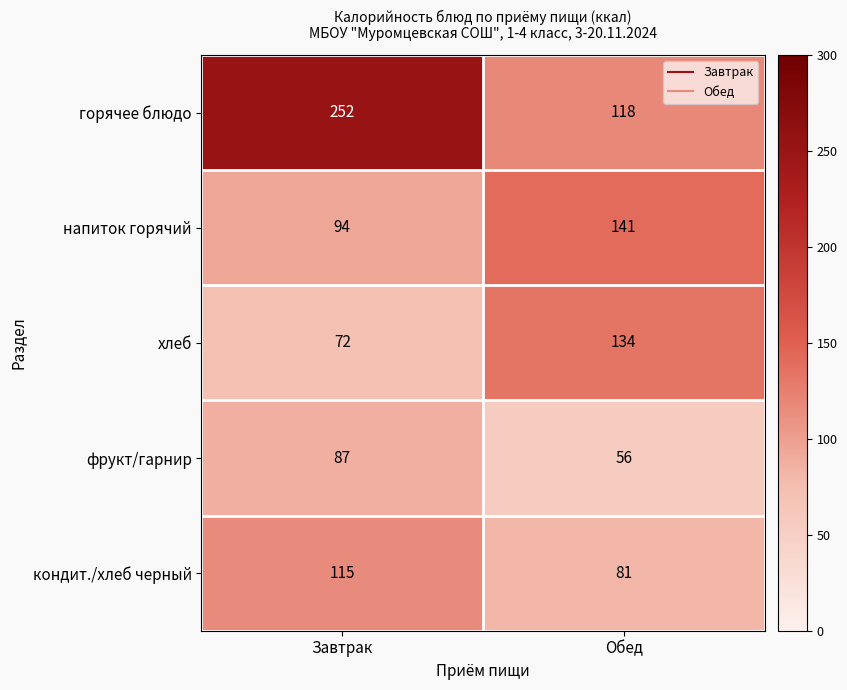

Reading left to right, extract all data points from this chart.

горячее блюдо: 252	118
напиток горячий: 94	141
хлеб: 72	134
фрукт/гарнир: 87	56
кондит./хлеб черный: 115	81